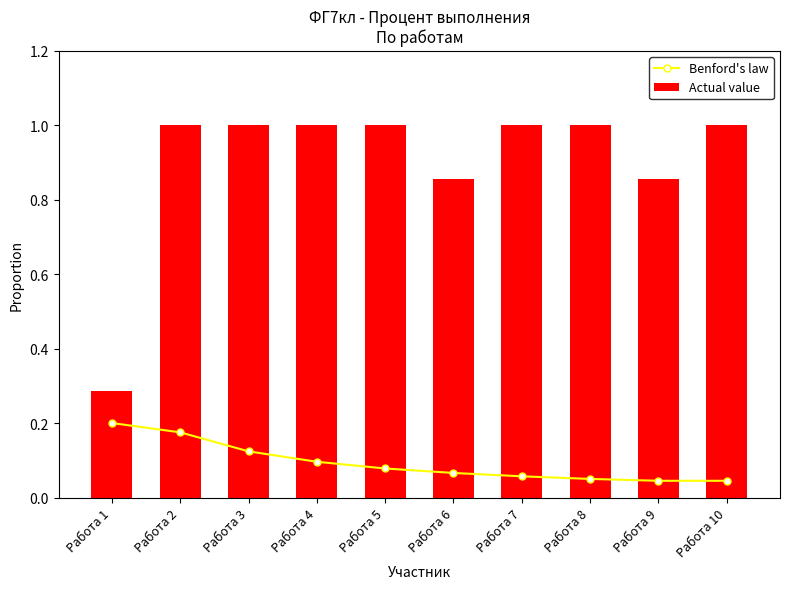

Reading left to right, what are all the values shown in this chart?

Benford's law: 0.2	0.2	0.1	0.1	0.1	0.1	0.1	0.1	0.0	0.0
Actual value: 0.3	1.0	1.0	1.0	1.0	0.9	1.0	1.0	0.9	1.0